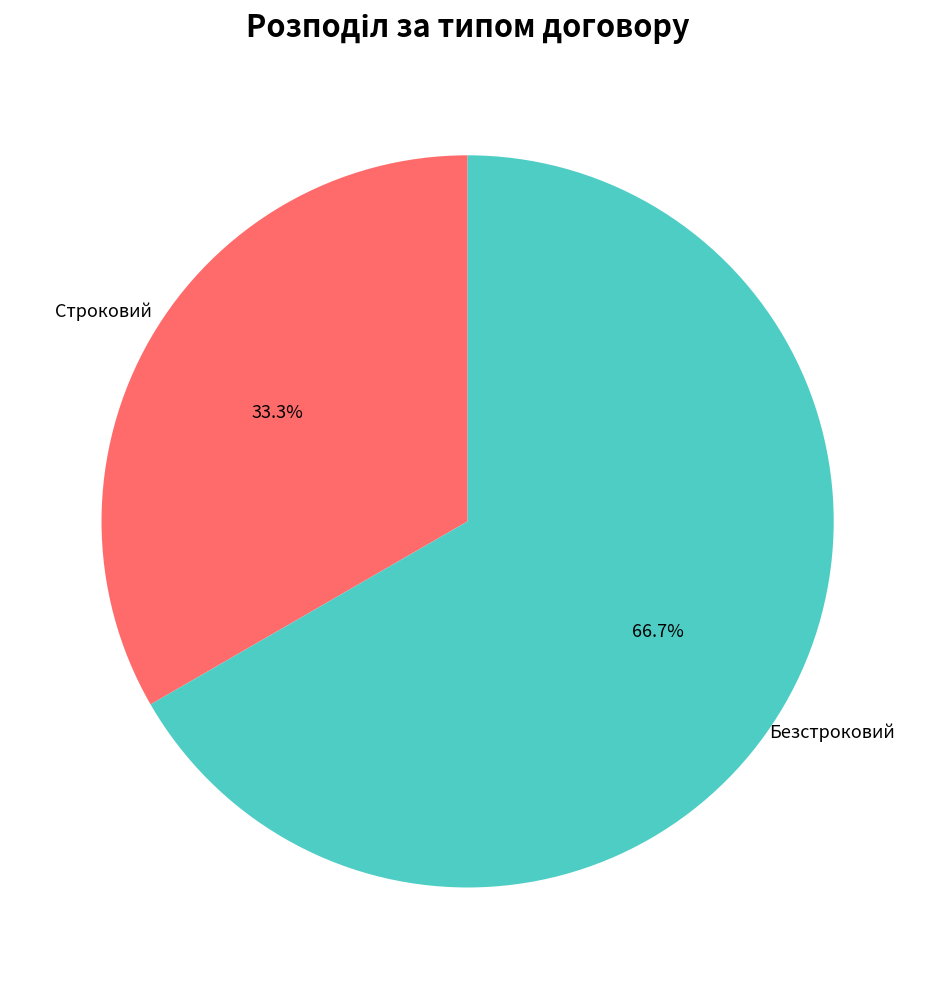

True or false: Строковий accounts for 33% of the total.

True